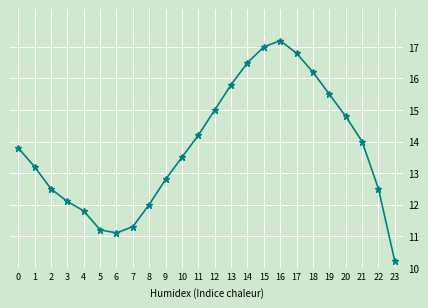

What is the difference between the second highest and minimum values?

6.8